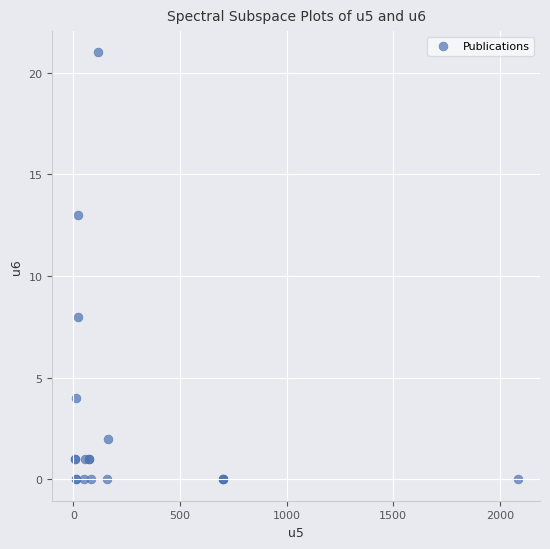

What Y value in the scatter plot is closest to 10?

8